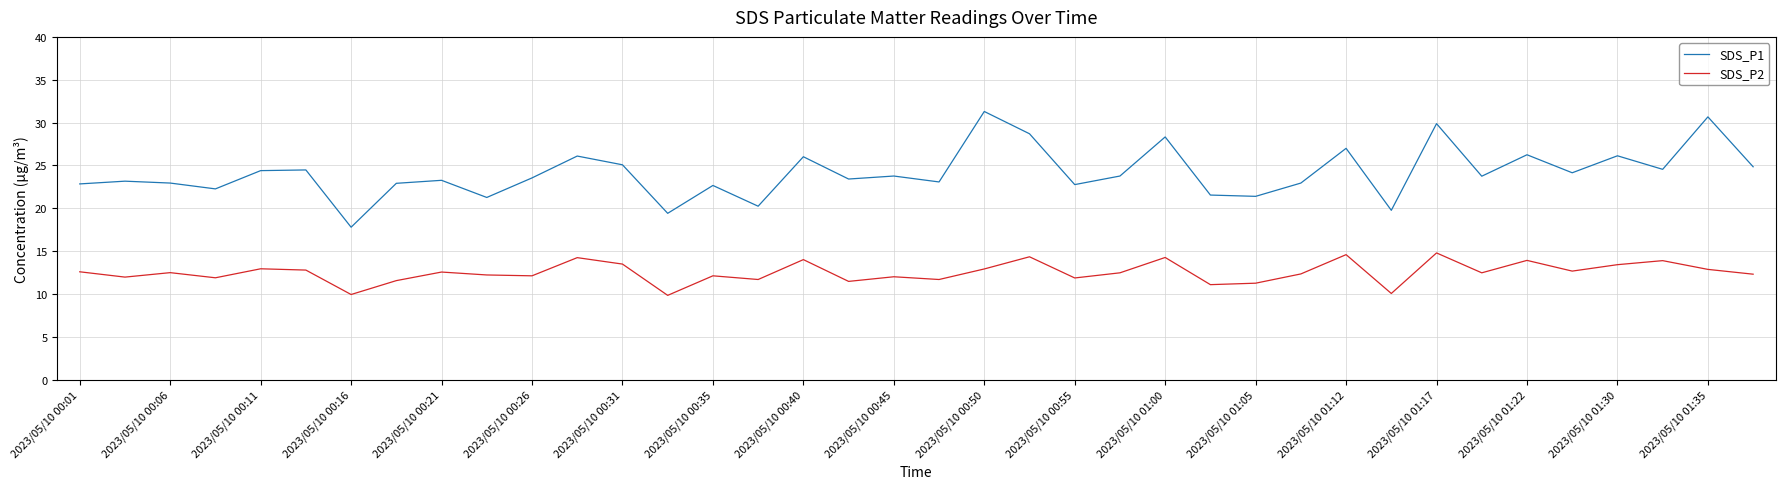

Which series has the widest spread of values?

SDS_P1